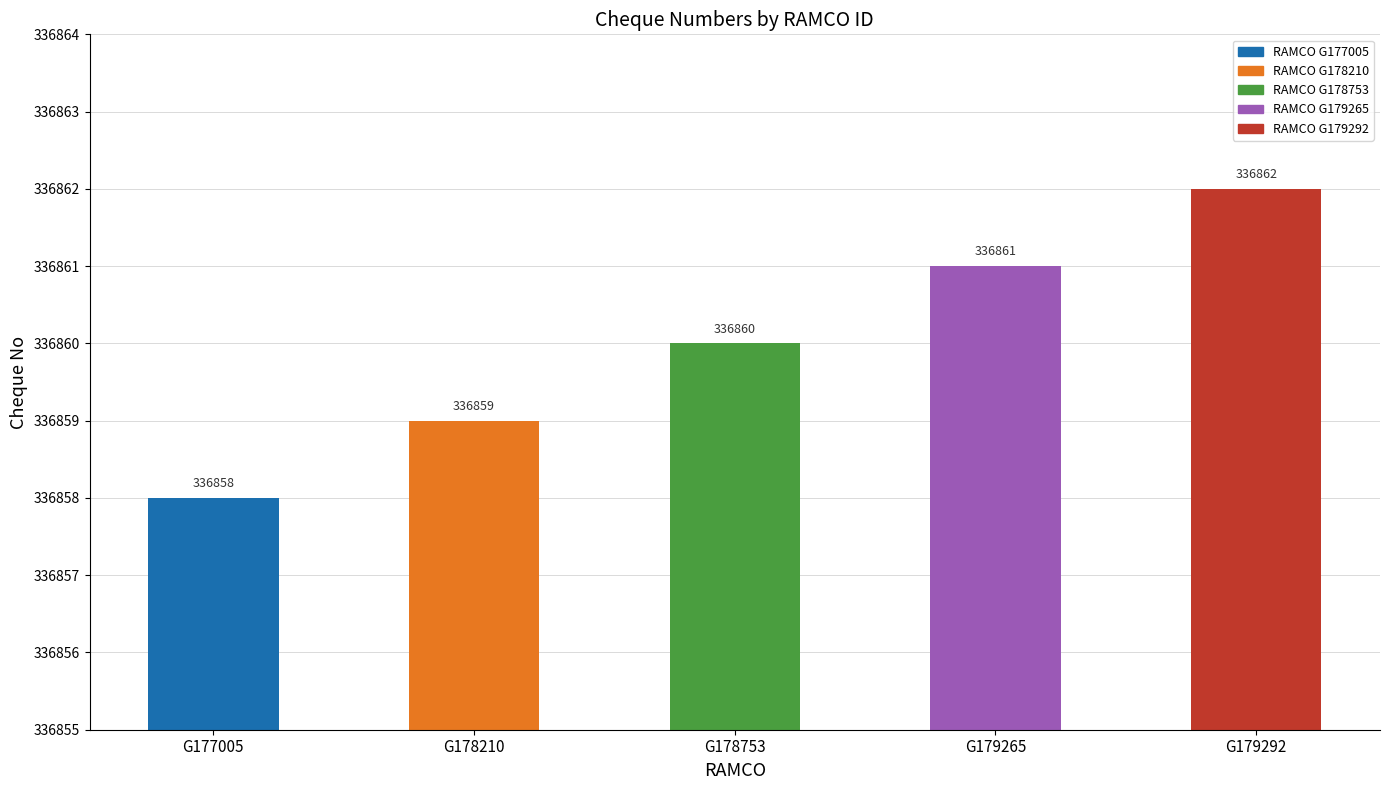

List the labels in order of value, smallest first.

G177005, G178210, G178753, G179265, G179292